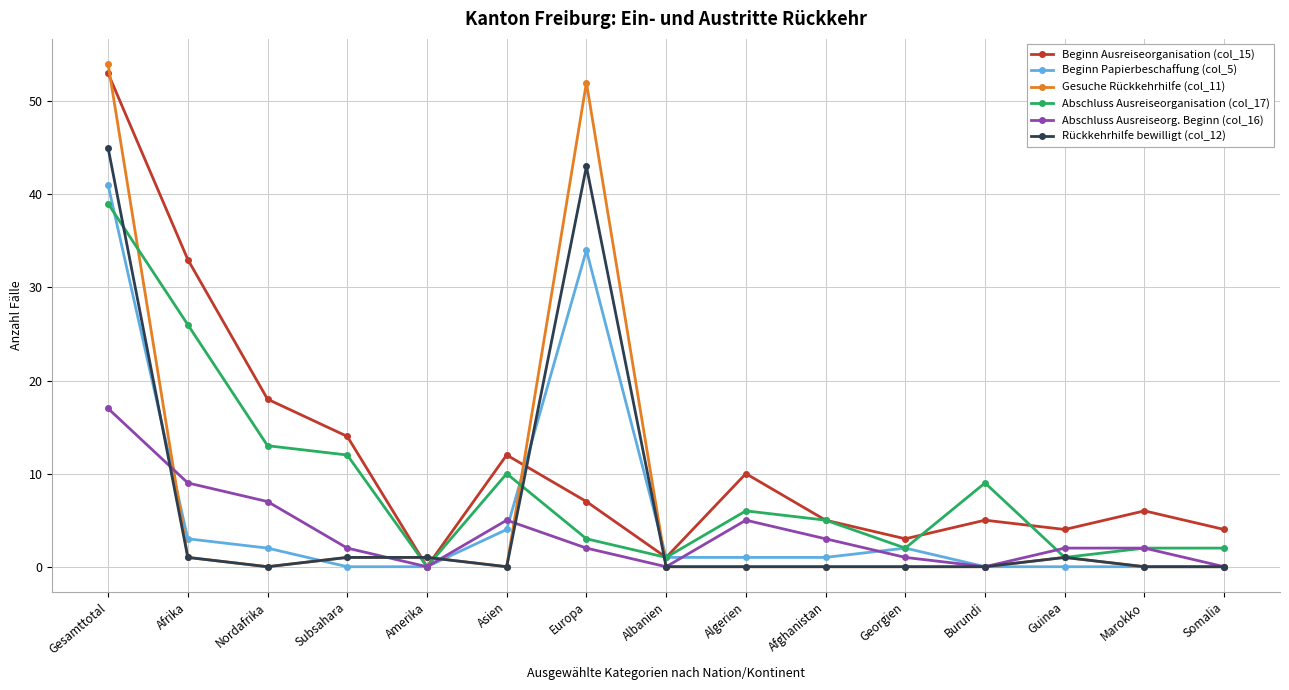

What is the average value of the Beginn Papierbeschaffung (col_5) series?

6